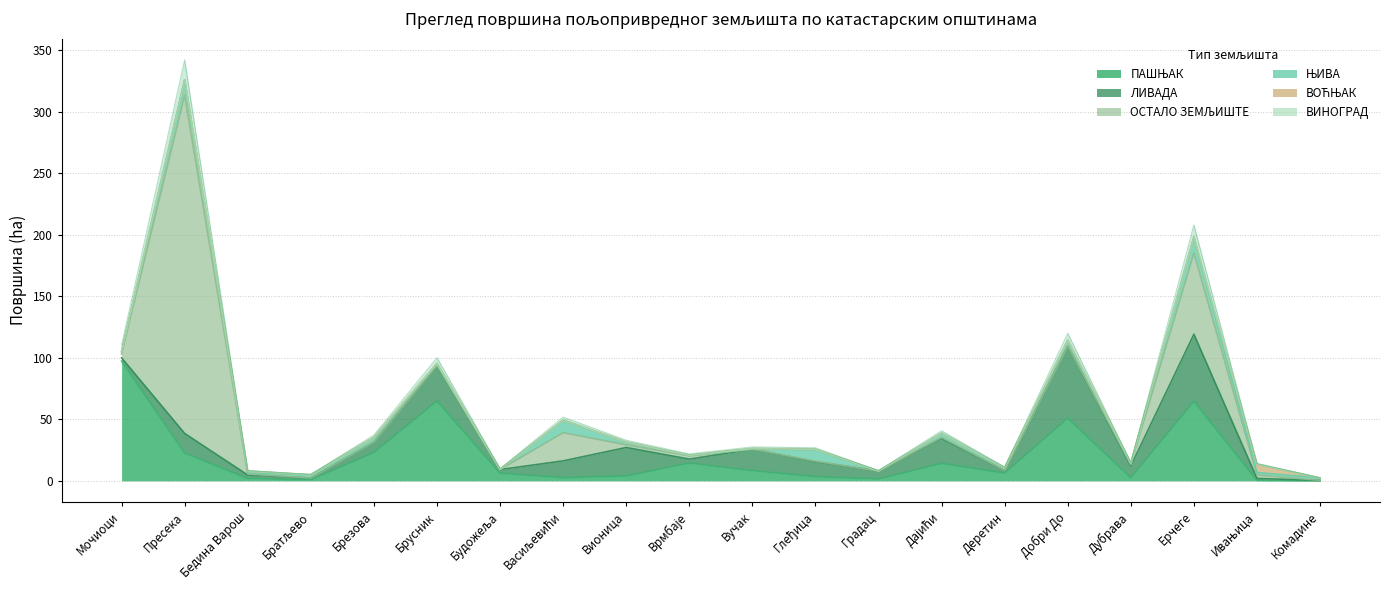

Reading left to right, extract all data points from this chart.

ПАШЊАК: Мочиоци=97.4	Пресека=22.6	Бедина Варош=1.9	Братљево=0.8	Брезова=23.1	Брусник=64.8	Будожеља=6.3	Васиљевићи=2.6	Вионица=4.0	Врмбаје=14.5	Вучак=8.3	Глеђица=3.4	Градац=1.5	Дајићи=14.2	Деретин=6.3	Добри До=50.9	Дубрава=2.5	Ерчеге=64.7	Ивањица=0.4	Комадине=0.0
ЊИВА: Мочиоци=2.0	Пресека=12.5	Бедина Варош=0.7	Братљево=2.6	Брезова=3.6	Брусник=1.5	Будожеља=0.0	Васиљевићи=10.1	Вионица=2.2	Врмбаје=0.1	Вучак=0.2	Глеђица=9.4	Градац=0.0	Дајићи=3.5	Деретин=2.2	Добри До=4.8	Дубрава=0.9	Ерчеге=13.0	Ивањица=2.0	Комадине=2.0
ЛИВАДА: Мочиоци=2.7	Пресека=15.9	Бедина Варош=2.9	Братљево=1.5	Брезова=8.4	Брусник=29.0	Будожеља=2.9	Васиљевићи=13.6	Вионица=23.2	Врмбаје=3.2	Вучак=17.4	Глеђица=12.2	Градац=6.5	Дајићи=20.3	Деретин=2.1	Добри До=58.5	Дубрава=9.6	Ерчеге=54.5	Ивањица=1.6	Комадине=0.4
ОСТАЛО ЗЕМЉИШТЕ: Мочиоци=3.1	Пресека=274.9	Бедина Варош=0.8	Братљево=0.0	Брезова=0.1	Брусник=0.1	Будожеља=0.0	Васиљевићи=22.9	Вионица=2.1	Врмбаје=2.7	Вучак=0.0	Глеђица=0.3	Градац=0.0	Дајићи=0.8	Деретин=0.0	Добри До=0.1	Дубрава=1.0	Ерчеге=66.0	Ивањица=2.8	Комадине=0.0
ВИНОГРАД: Мочиоци=0.0	Пресека=0.0	Бедина Варош=0.0	Братљево=0.0	Брезова=0.0	Брусник=0.0	Будожеља=0.0	Васиљевићи=0.0	Вионица=0.0	Врмбаје=0.0	Вучак=0.0	Глеђица=0.0	Градац=0.0	Дајићи=0.0	Деретин=0.0	Добри До=0.0	Дубрава=0.0	Ерчеге=0.0	Ивањица=0.0	Комадине=0.0
ВОЋЊАК: Мочиоци=0.0	Пресека=0.0	Бедина Варош=1.7	Братљево=0.0	Брезова=0.4	Брусник=0.0	Будожеља=0.2	Васиљевићи=0.0	Вионица=0.0	Врмбаје=0.3	Вучак=0.4	Глеђица=0.2	Градац=0.0	Дајићи=0.0	Деретин=0.0	Добри До=0.1	Дубрава=0.3	Ерчеге=0.0	Ивањица=6.8	Комадине=0.0